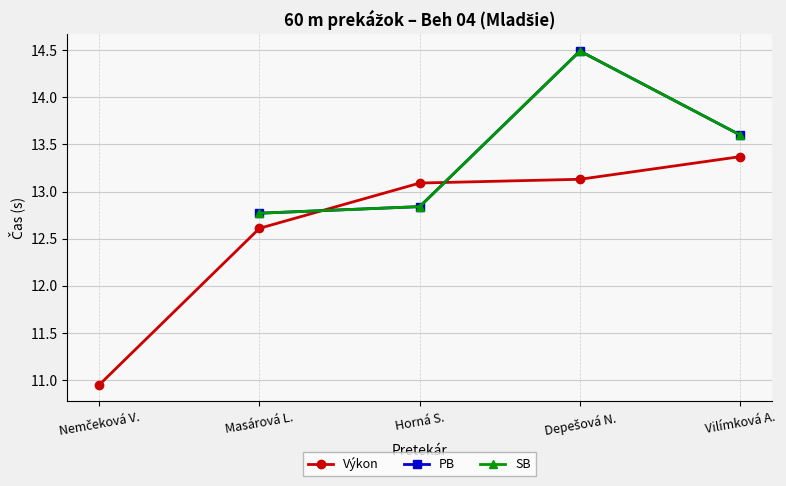

True or false: SB and PB intersect in this chart.

False